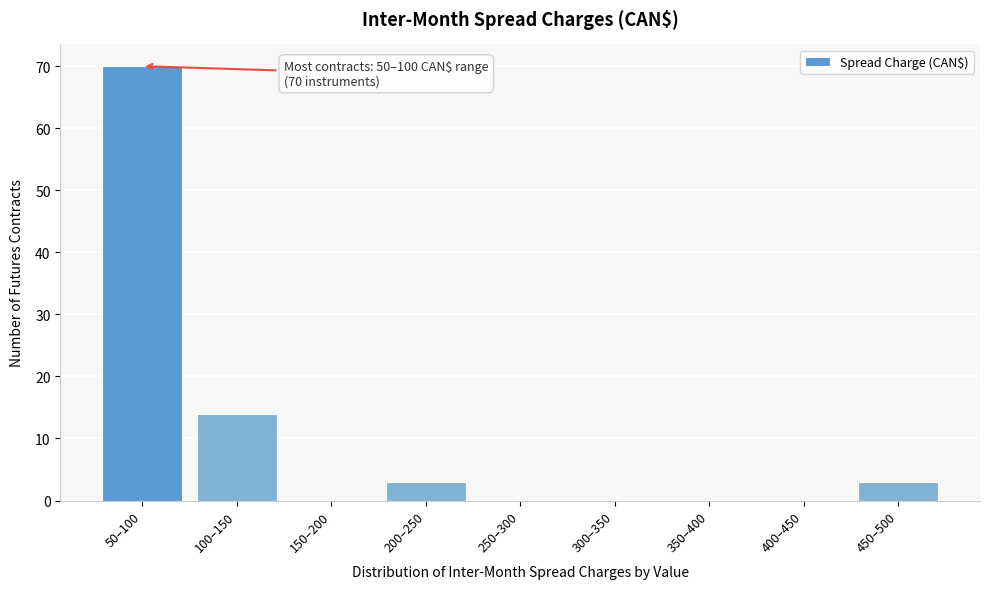

Reading left to right, transcribe all the data shown in this chart.

50–100=70	100–150=14	150–200=0	200–250=3	250–300=0	300–350=0	350–400=0	400–450=0	450–500=3